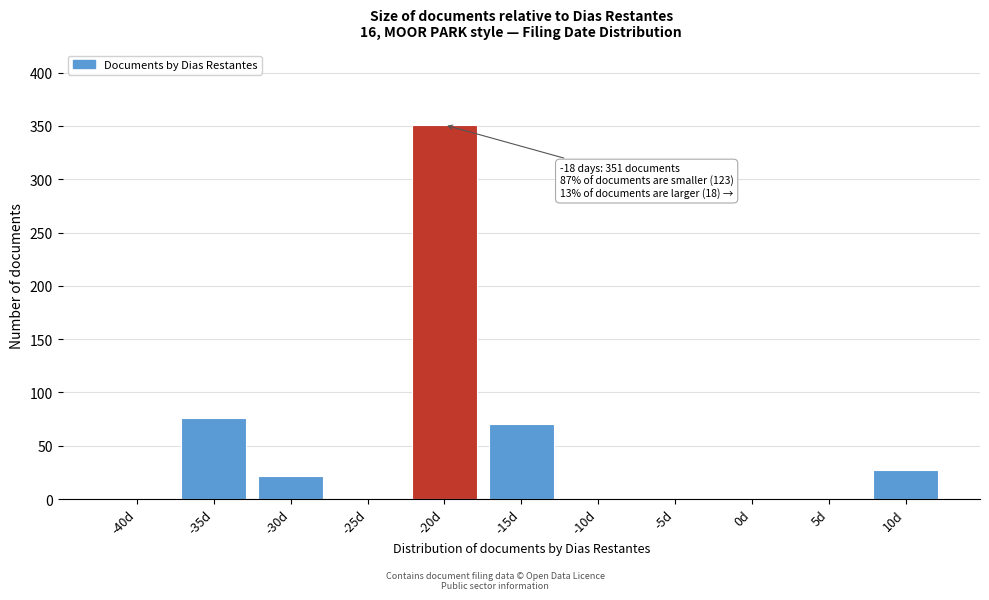

Reading left to right, extract all data points from this chart.

-40d=0	-35d=76	-30d=22	-25d=0	-20d=351	-15d=70	-10d=0	-5d=0	0d=0	5d=0	10d=27